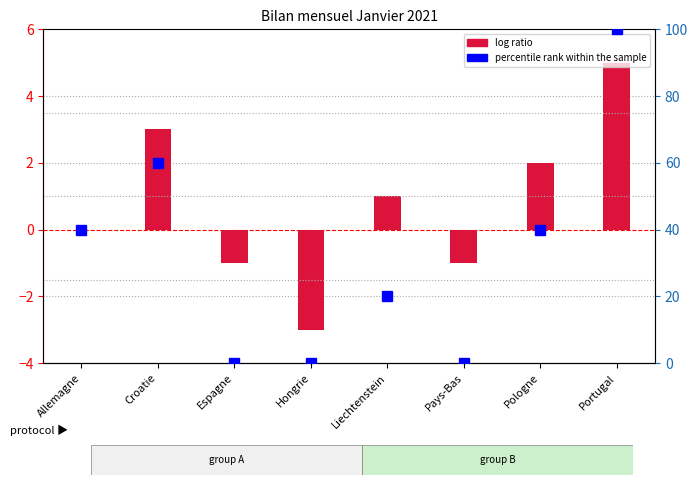

Reading left to right, list all the values displayed in this chart.

log ratio: 0	3	-1	-3	1	-1	2	5
percentile rank within the sample: 40	60	0	0	20	0	40	100